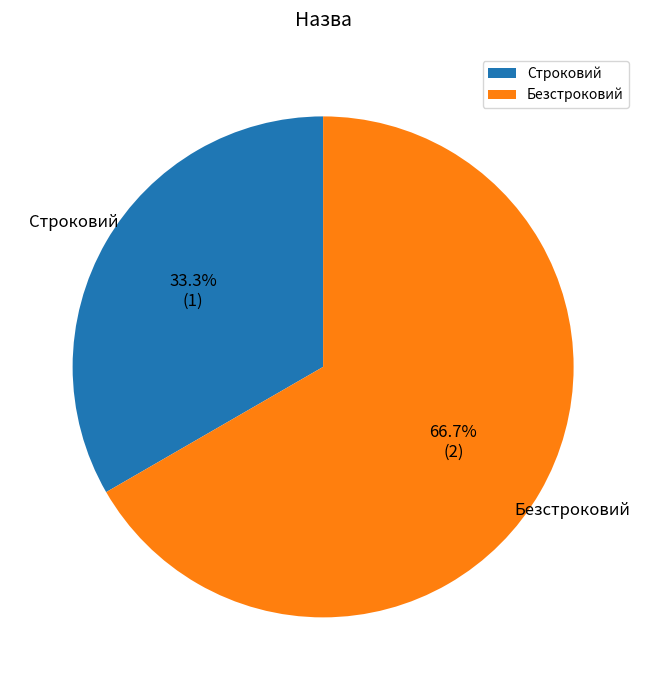

What portion of the pie excludes Безстроковий?

33.3%